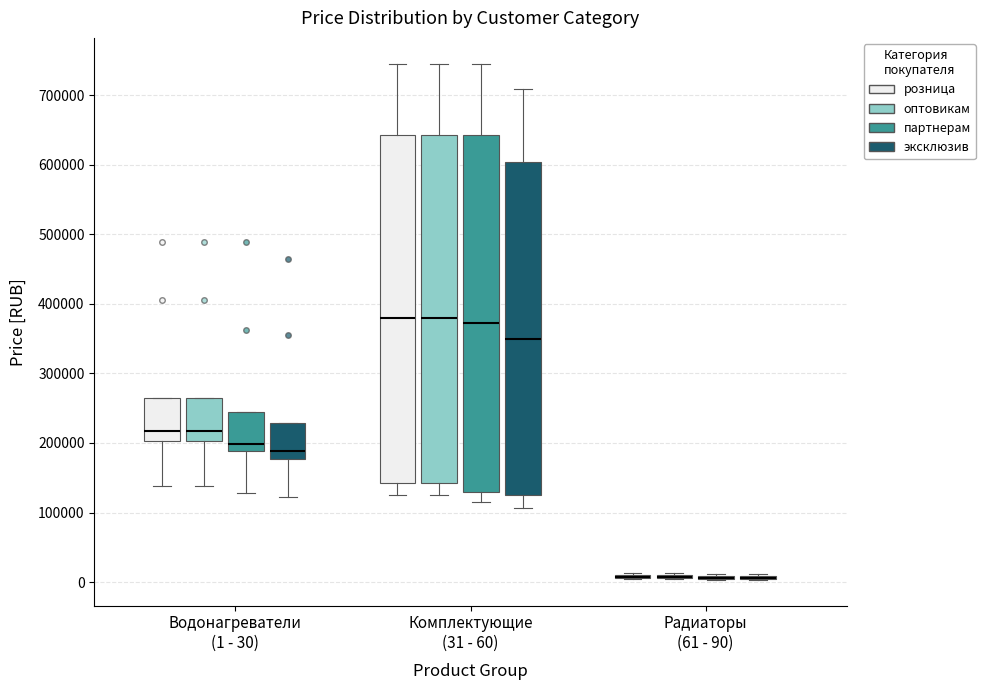

Reading left to right, transcribe this box plot: for each box, give where its median line is, the range the box spans, and where its two whiskers end, as read against the y-axis. The values are not printed on the chart, so give them approximately, as read against the axis.

Водонагреватели (1 - 30) (розница): median 220000, box 200000 to 270000, whiskers 140000 to 270000
Водонагреватели (1 - 30) (оптовикам): median 220000, box 200000 to 270000, whiskers 140000 to 270000
Водонагреватели (1 - 30) (партнерам): median 200000, box 190000 to 250000, whiskers 130000 to 250000
Водонагреватели (1 - 30) (эксклюзив): median 190000, box 180000 to 230000, whiskers 120000 to 230000
Комплектующие (31 - 60) (розница): median 380000, box 140000 to 640000, whiskers 130000 to 750000
Комплектующие (31 - 60) (оптовикам): median 380000, box 140000 to 640000, whiskers 130000 to 750000
Комплектующие (31 - 60) (партнерам): median 370000, box 130000 to 640000, whiskers 120000 to 750000
Комплектующие (31 - 60) (эксклюзив): median 350000, box 130000 to 600000, whiskers 110000 to 710000
Радиаторы (61 - 90) (розница): box collapsed to a line at 10000, whiskers 0 to 10000
Радиаторы (61 - 90) (оптовикам): box collapsed to a line at 10000, whiskers 0 to 10000
Радиаторы (61 - 90) (партнерам): box collapsed to a line at 10000, whiskers 0 to 10000
Радиаторы (61 - 90) (эксклюзив): box collapsed to a line at 10000, whiskers 0 to 10000